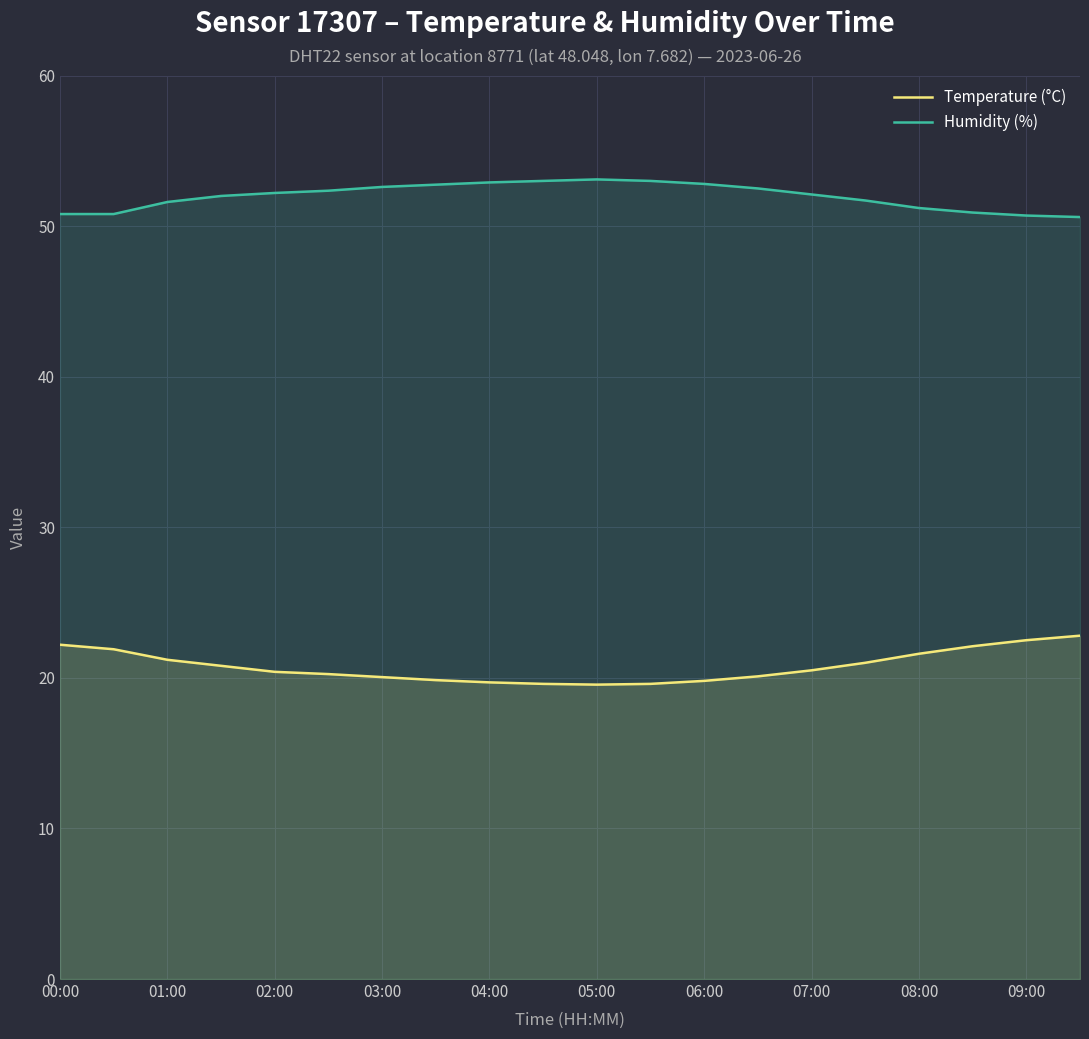

What is the total value across all series at 00:00?

73.0